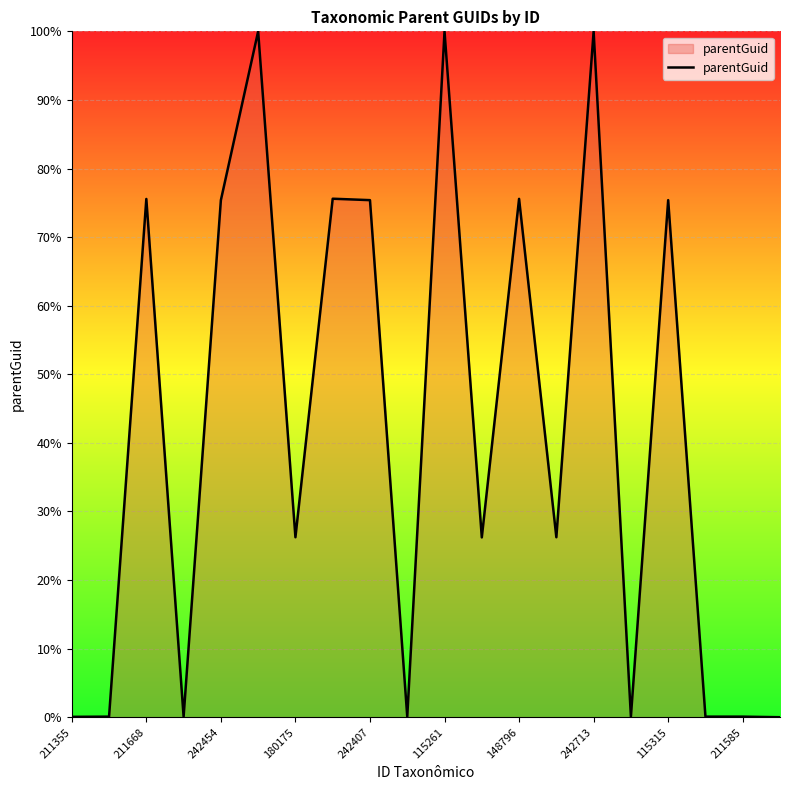

How many lines are shown in the chart?

1